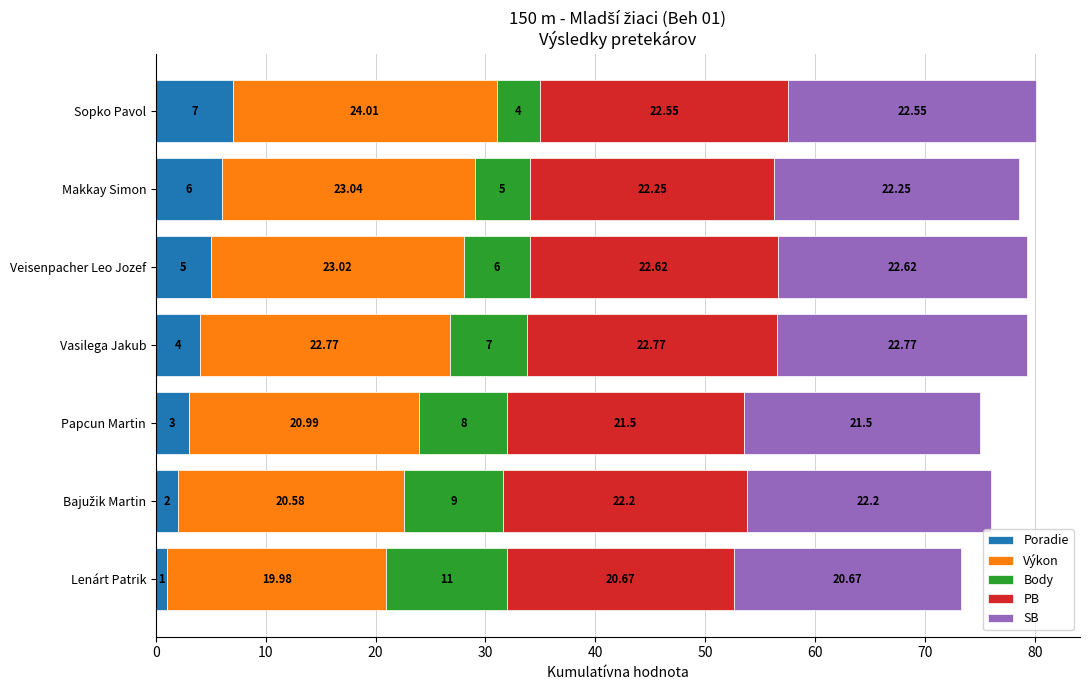

At which category is the sum across all series the highest?

Sopko Pavol